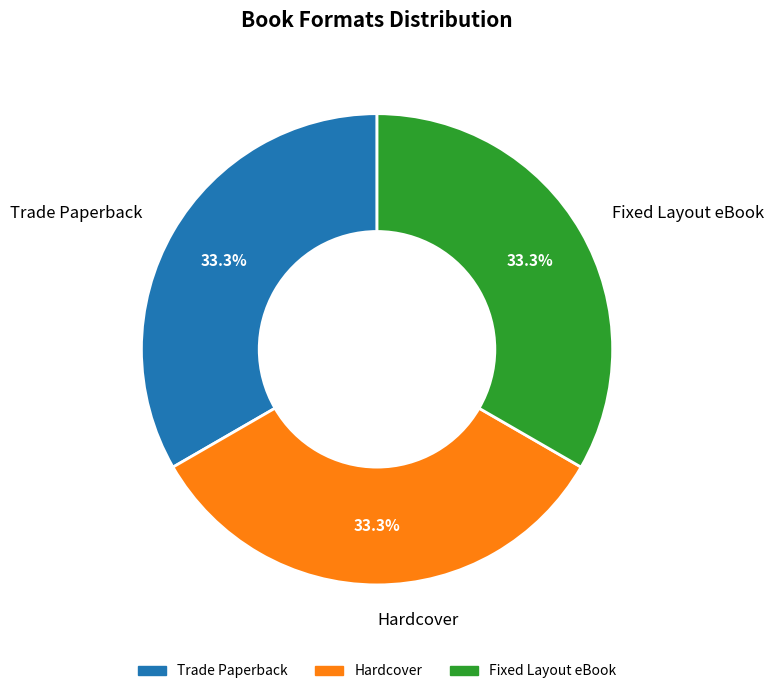

Does Fixed Layout eBook represent more than half of the total?

No